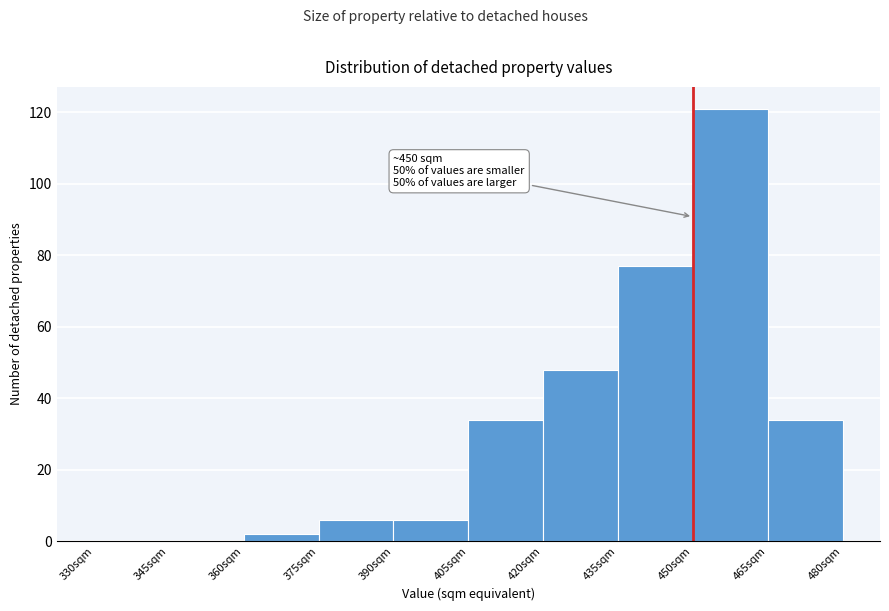

Over which range of the x-axis is the bar tallest?

450 to 465